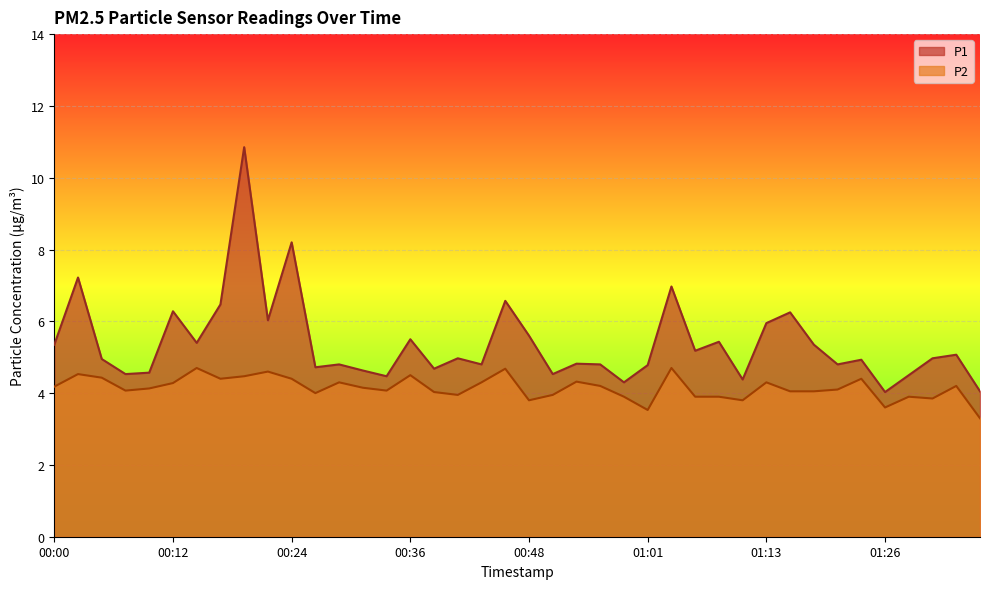

How many interior local peaks does the P1 series have?

14